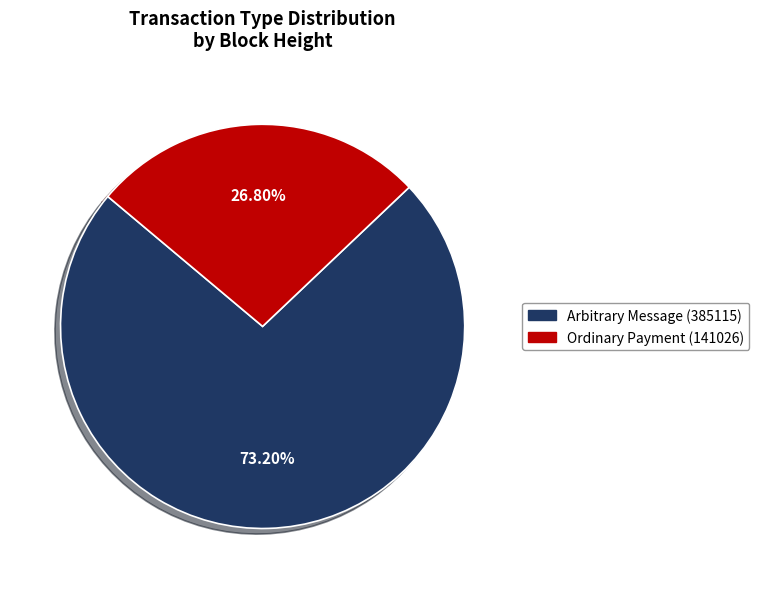

How many slices are in this pie chart?

2